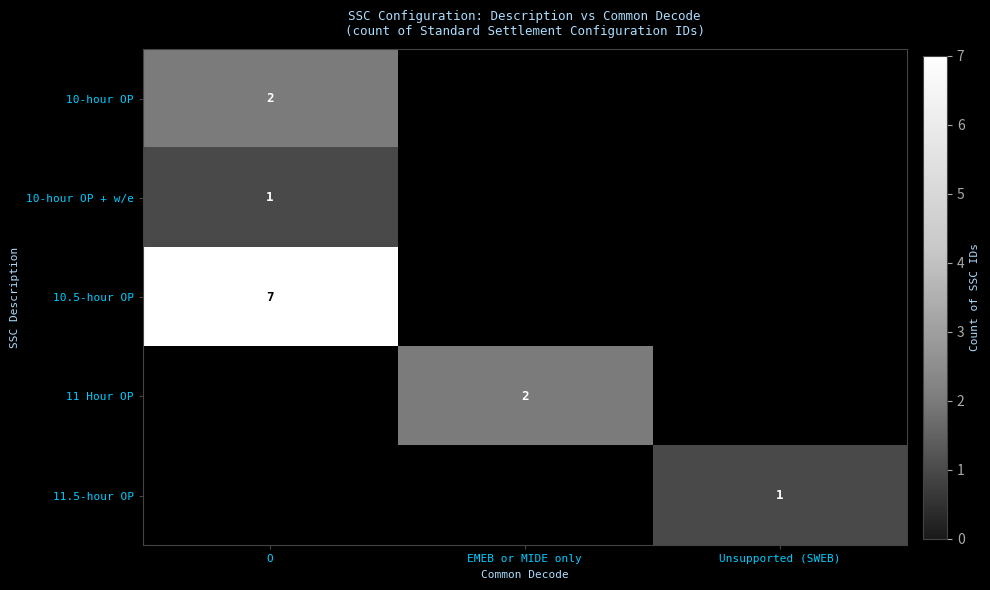

True or false: 11 Hour OP has a value of 2 at EMEB or MIDE only.

True